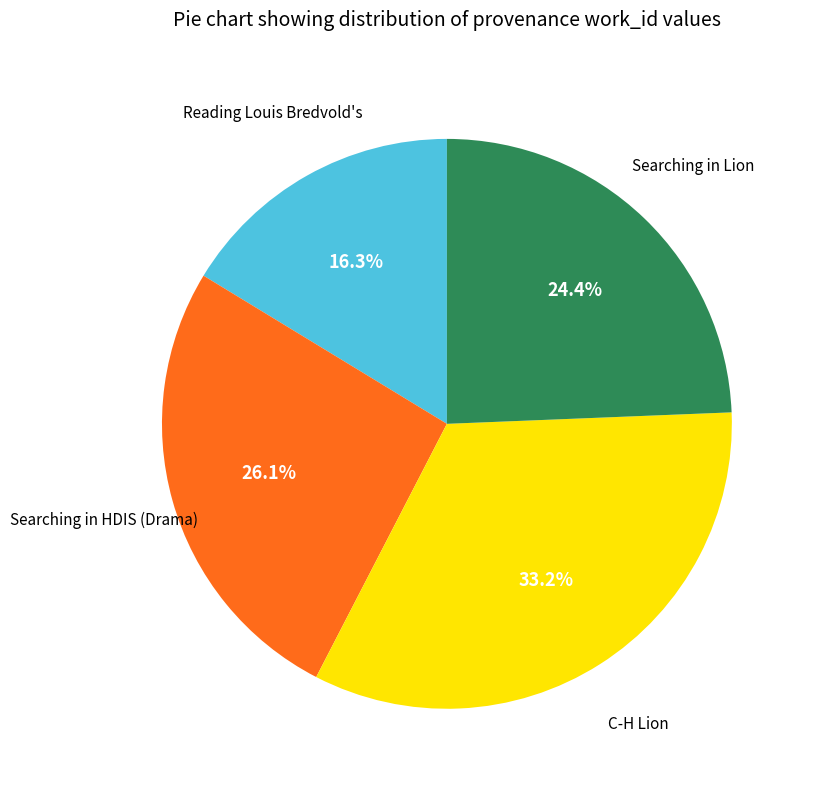

How many segments does this pie chart have?

4